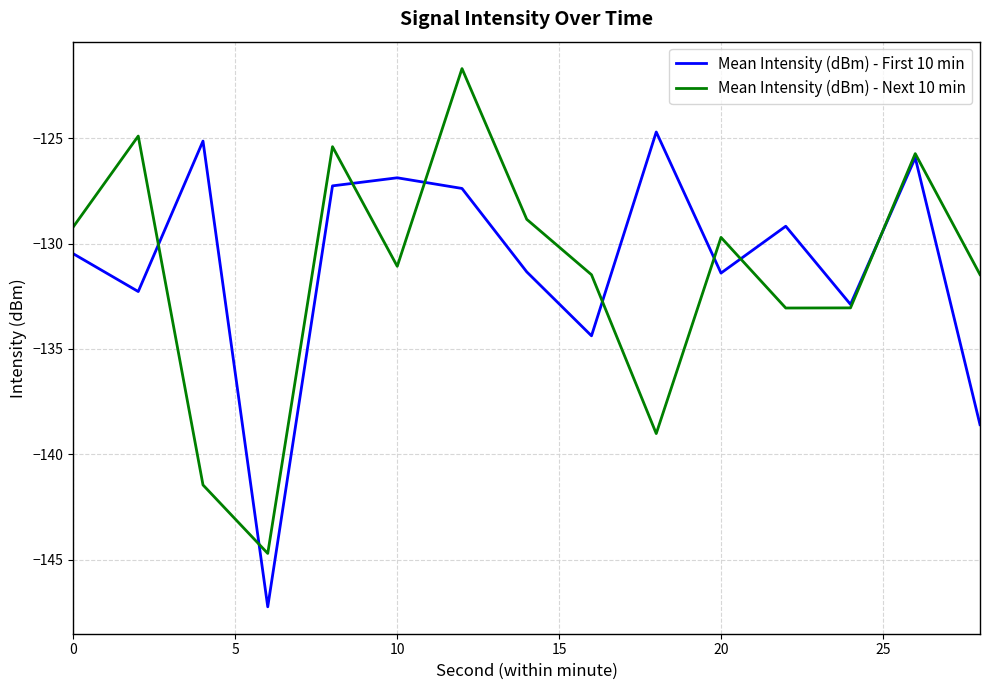

What is the difference between the second highest and second lowest values in the Mean Intensity (dBm) - Next 10 min series?

16.6